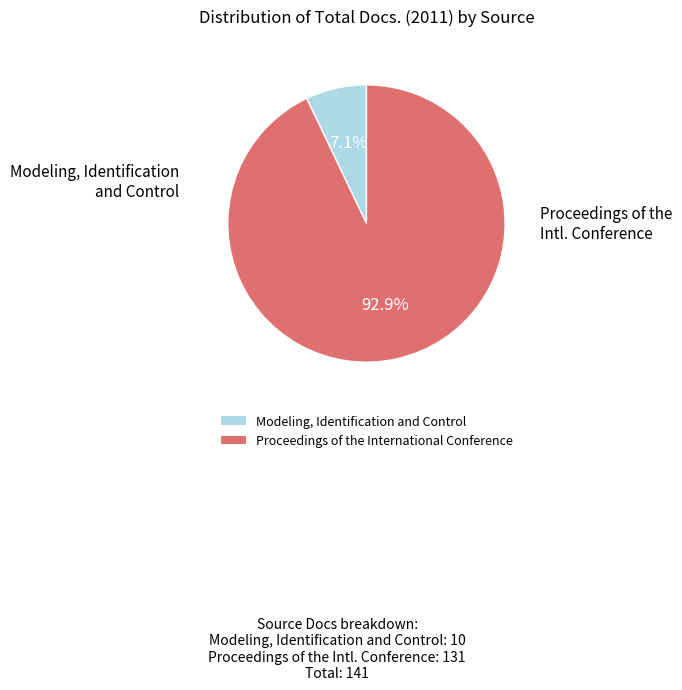

To the nearest percent, what portion does Modeling, Identification and Control represent?

7%